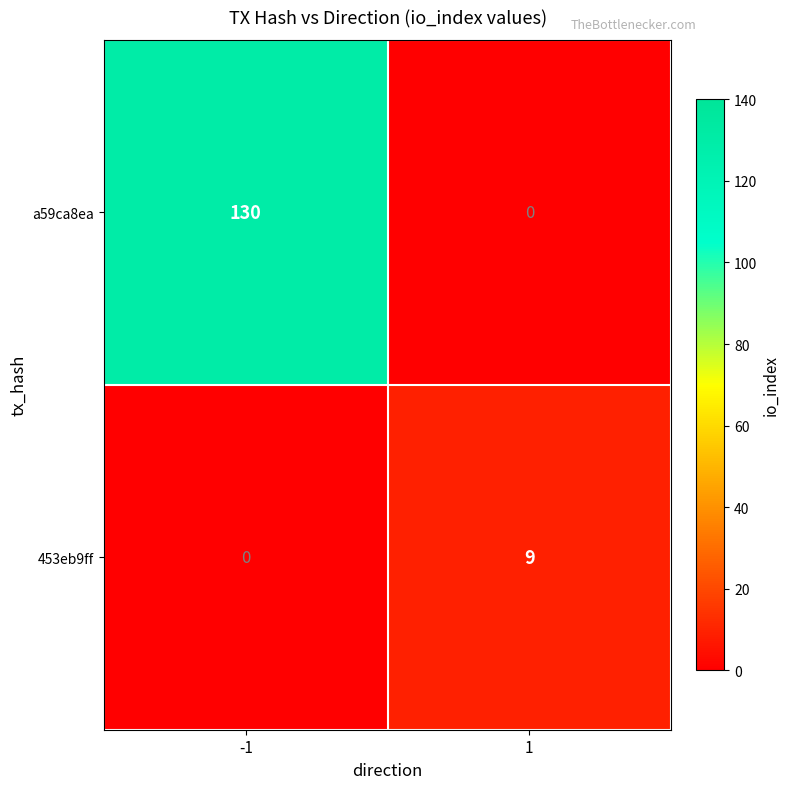

Reading left to right, extract all data points from this chart.

a59ca8ea: 130	0
453eb9ff: 0	9